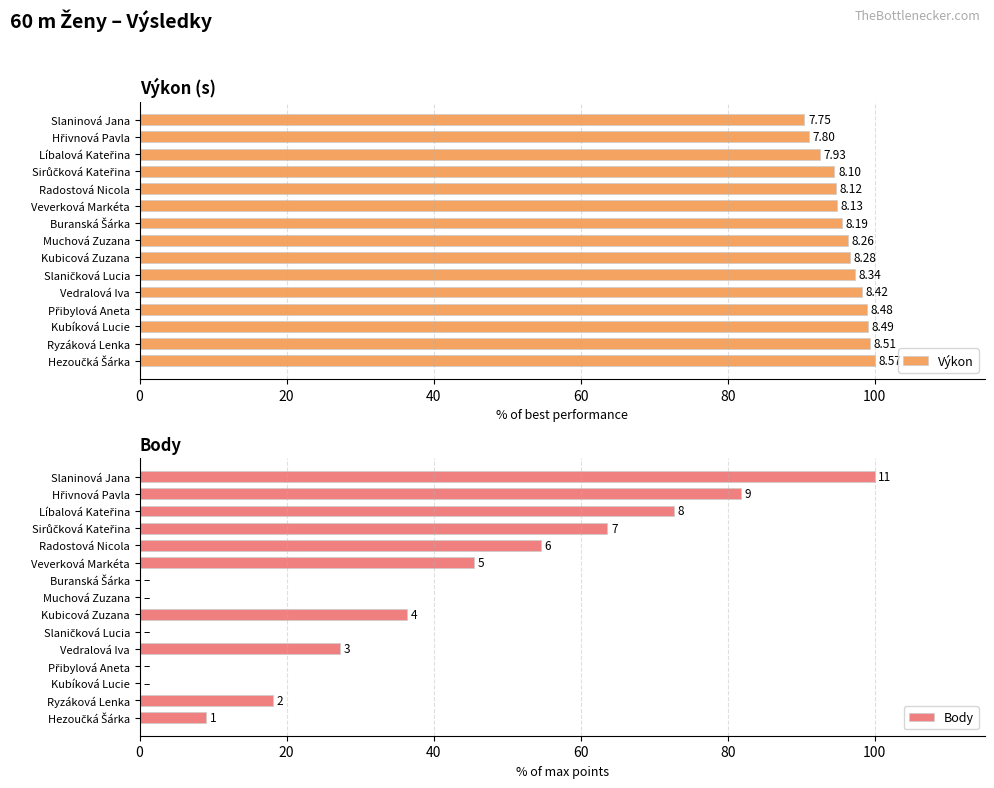

How many data points does each series have?

15